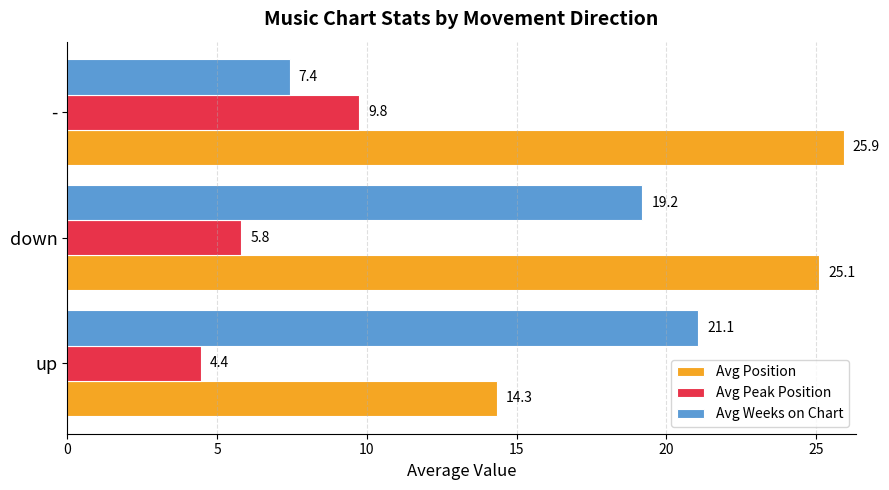

What is the difference between the highest and lowest values at down?

19.3